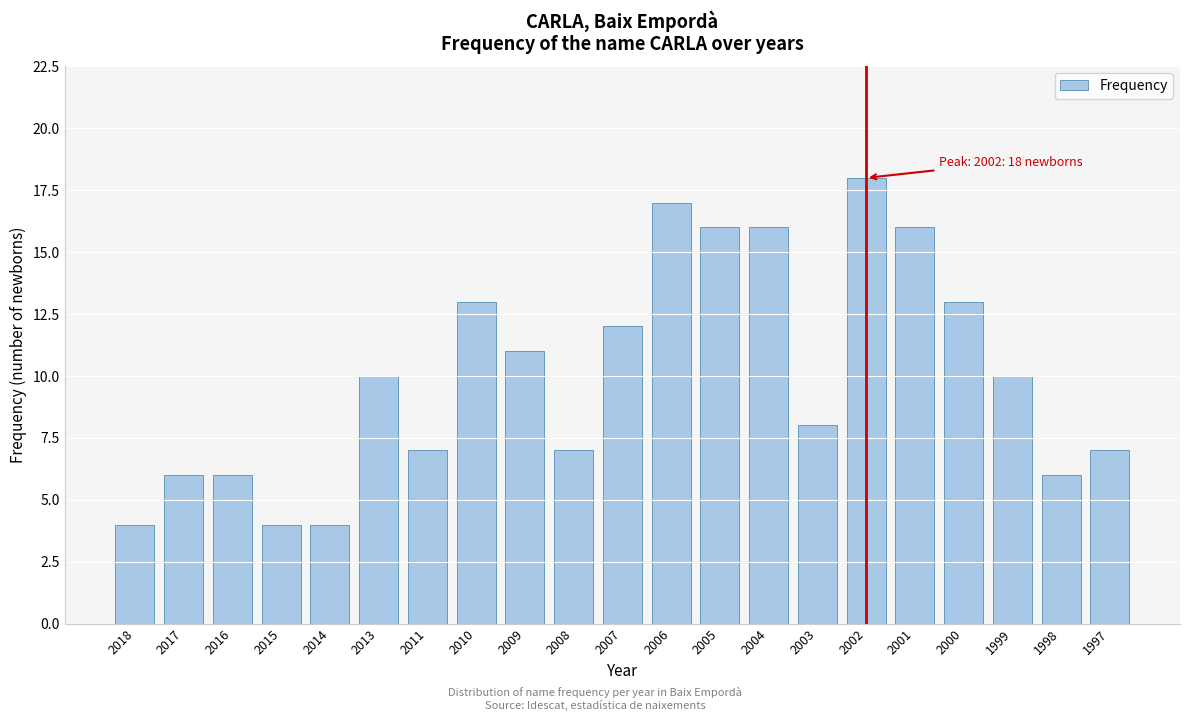

Reading left to right, transcribe all the data shown in this chart.

2018=4	2017=6	2016=6	2015=4	2014=4	2013=10	2011=7	2010=13	2009=11	2008=7	2007=12	2006=17	2005=16	2004=16	2003=8	2002=18	2001=16	2000=13	1999=10	1998=6	1997=7